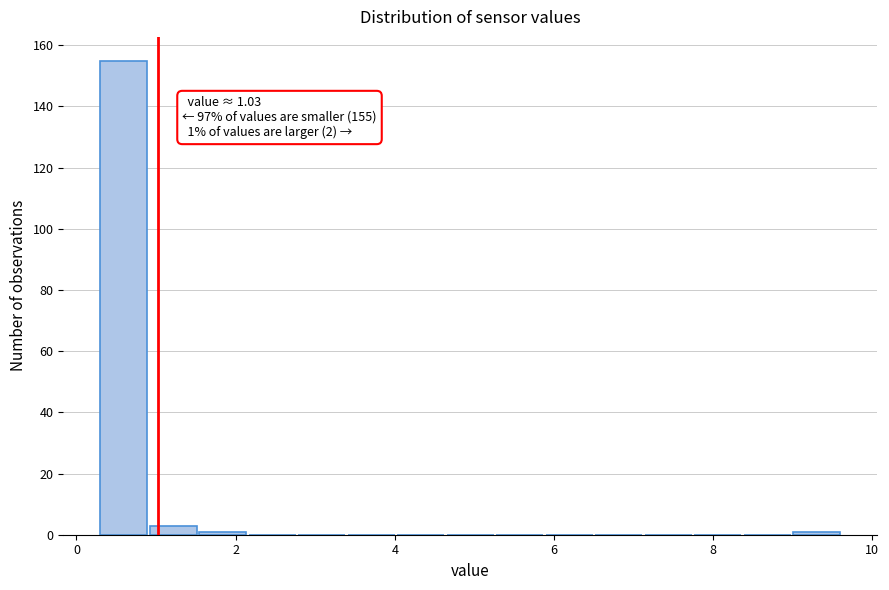

Read against the x-axis, roughly where is the centre of the tallest bar?

0.6